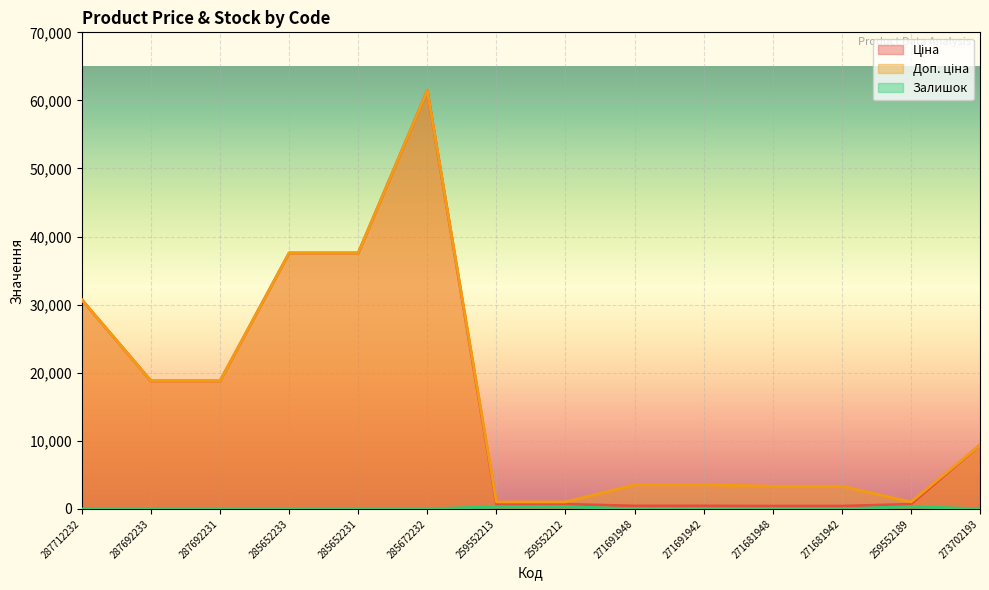

What is the value of the Ціна point at the 3rd from the left?

18796.8